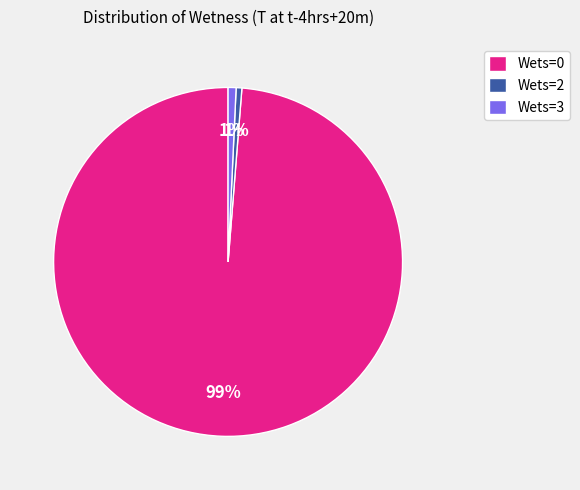

Combined, do Wets=0 and Wets=2 account for over 50%?

Yes